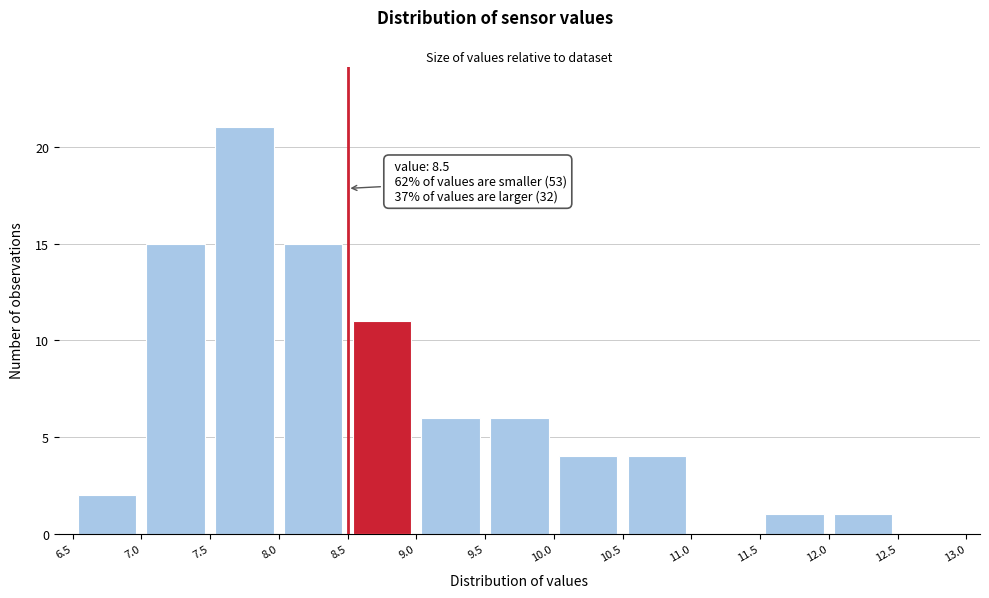

Which range on the x-axis has the tallest bar?

7.5 to 8.0